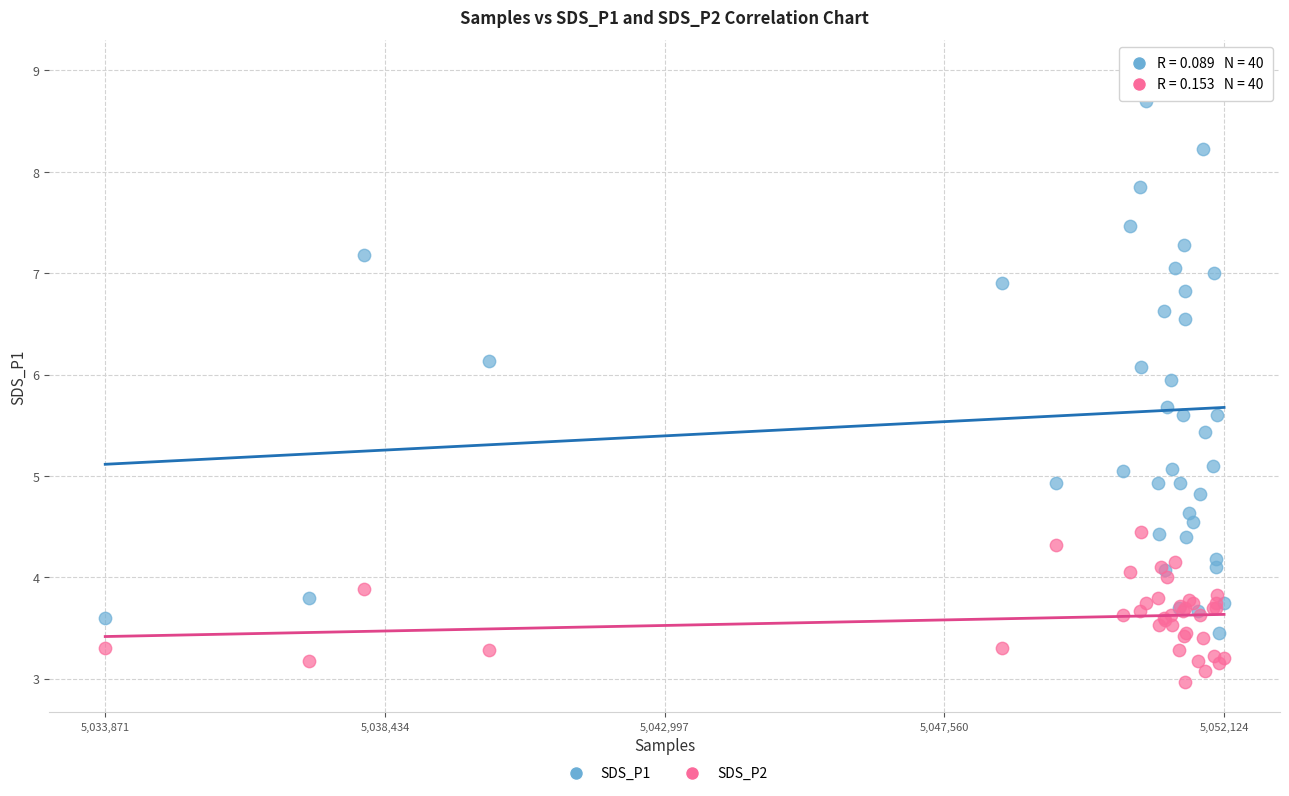

Which series has the largest Y range (max minus min)?

SDS_P1